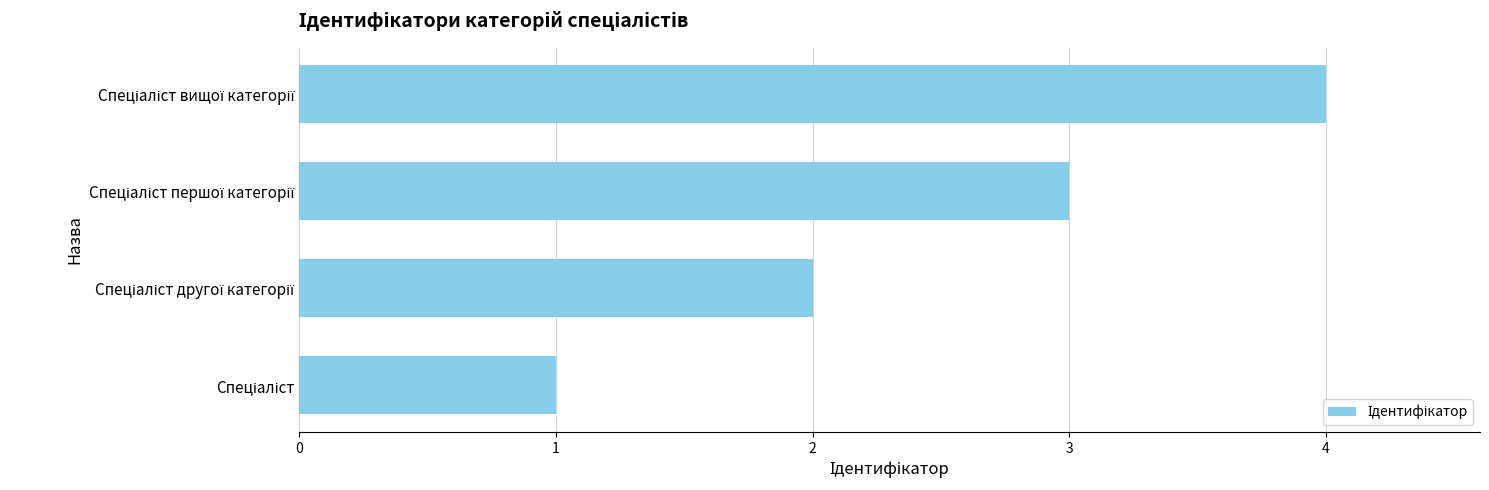

Reading bottom to top, what are all the values shown in this chart?

1	2	3	4